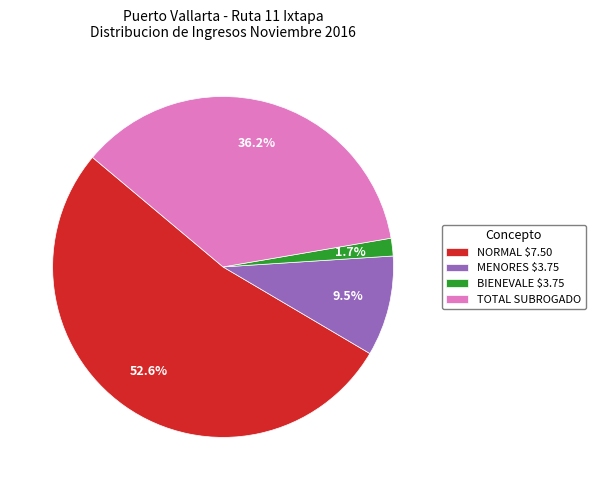

How much of the chart is everything except MENORES $3.75?

90.5%